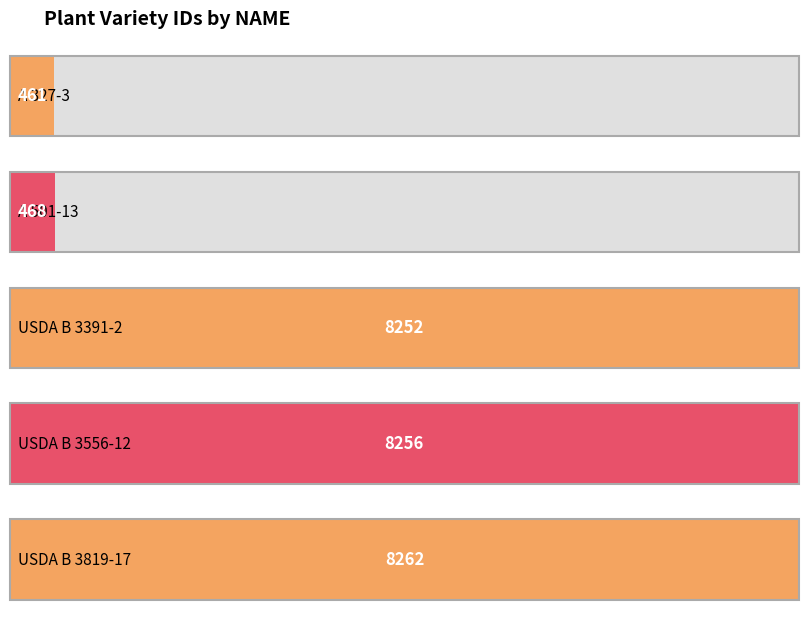

True or false: the data shows 4411 at USDA B 3556-12.

False